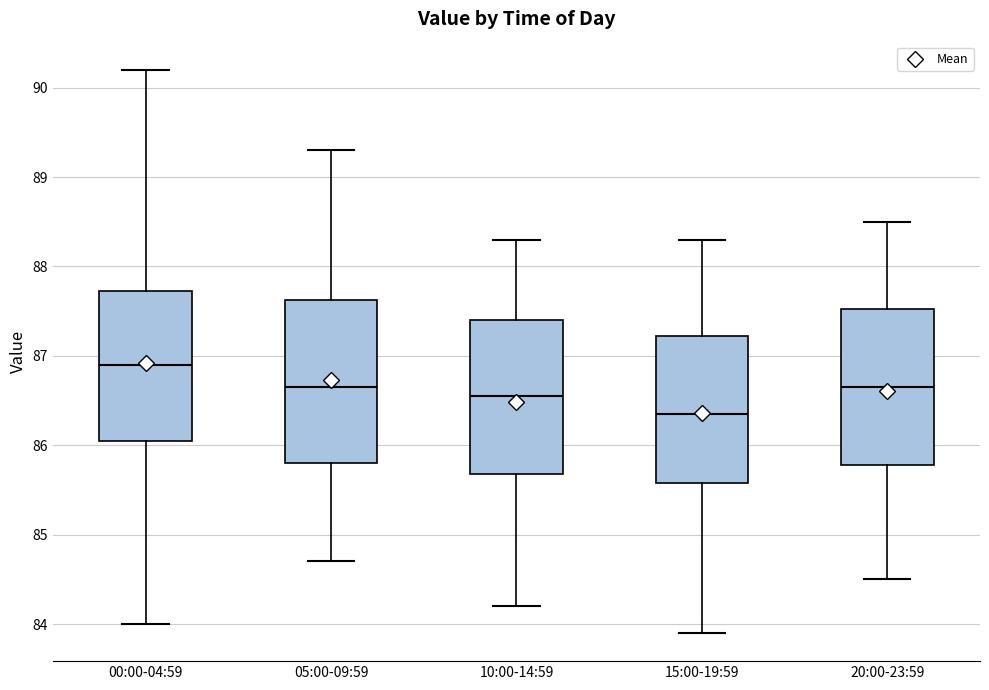

Reading left to right, transcribe this box plot: for each box, give where its median line is, the range the box spans, and where its two whiskers end, as read against the y-axis. The values are not printed on the chart, so give them approximately, as read against the axis.

00:00-04:59: median 86.9, box 86.1 to 87.7, whiskers 84.0 to 90.2
05:00-09:59: median 86.7, box 85.8 to 87.6, whiskers 84.7 to 89.3
10:00-14:59: median 86.6, box 85.7 to 87.4, whiskers 84.2 to 88.3
15:00-19:59: median 86.4, box 85.6 to 87.2, whiskers 83.9 to 88.3
20:00-23:59: median 86.7, box 85.8 to 87.5, whiskers 84.5 to 88.5